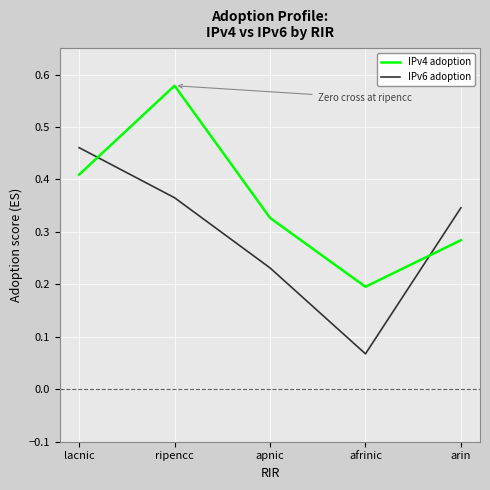

Is it true that IPv4 adoption equals 0.1 at apnic?

False